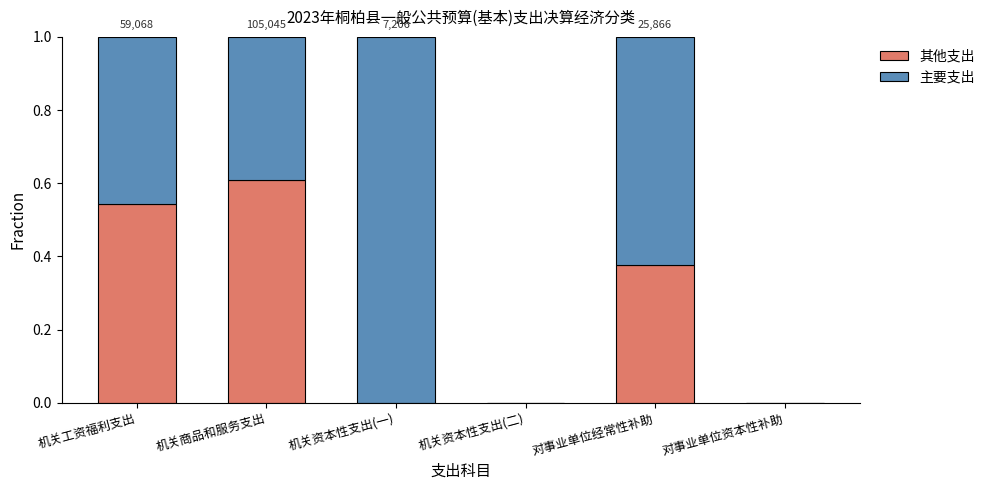

What is the total value across all series at 机关商品和服务支出?

1.0